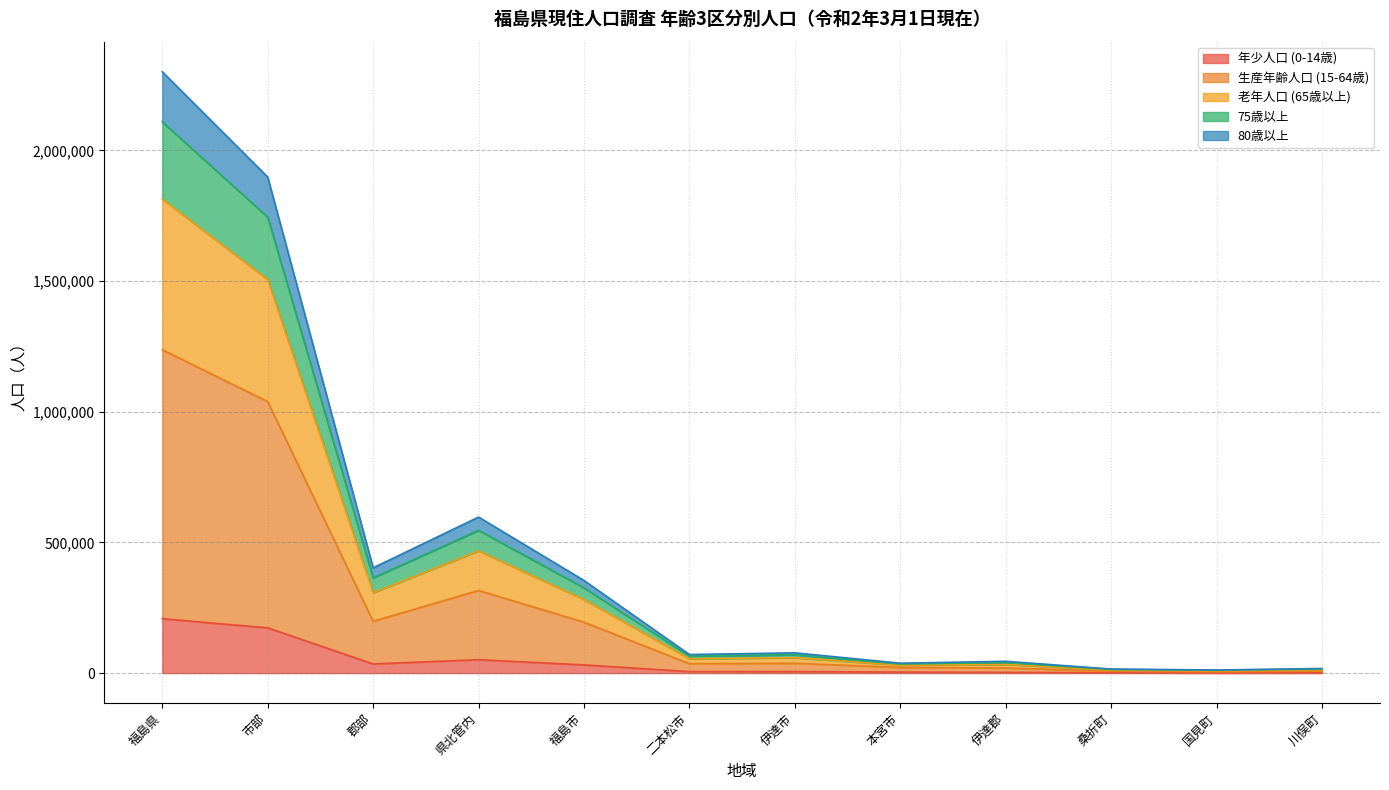

True or false: 75歳以上 has more than 1 points higher than both neighbors.

True